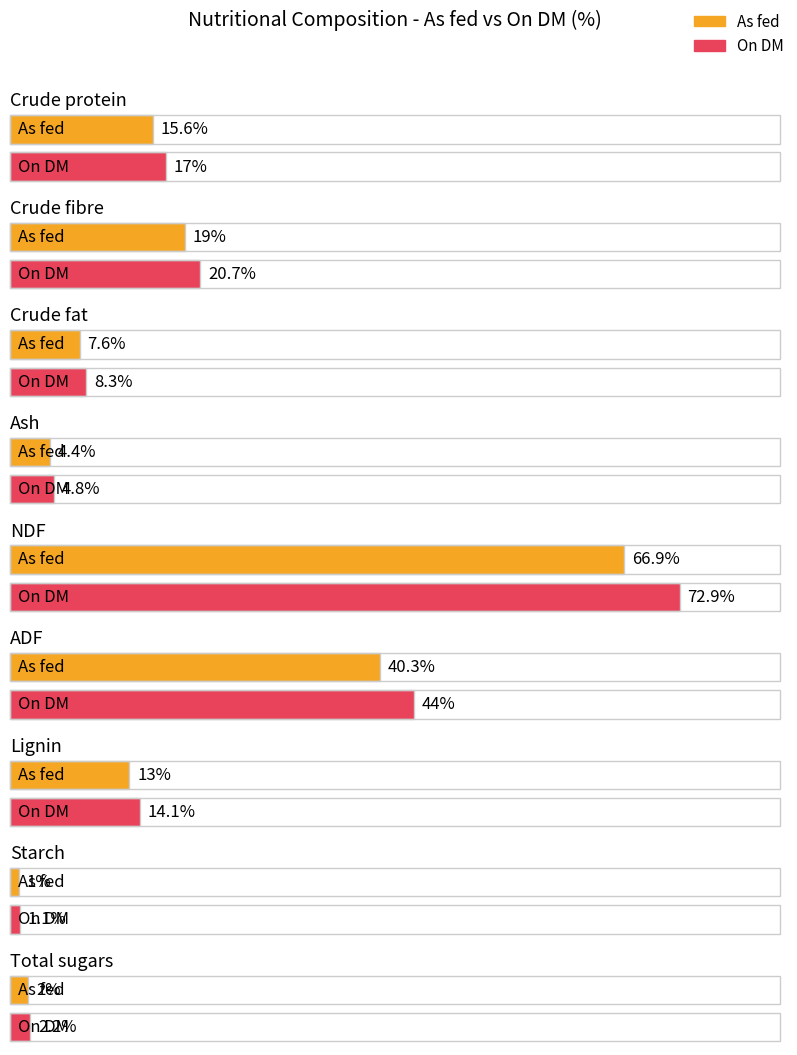

True or false: As fed has a value of 1.0 at Starch.

True